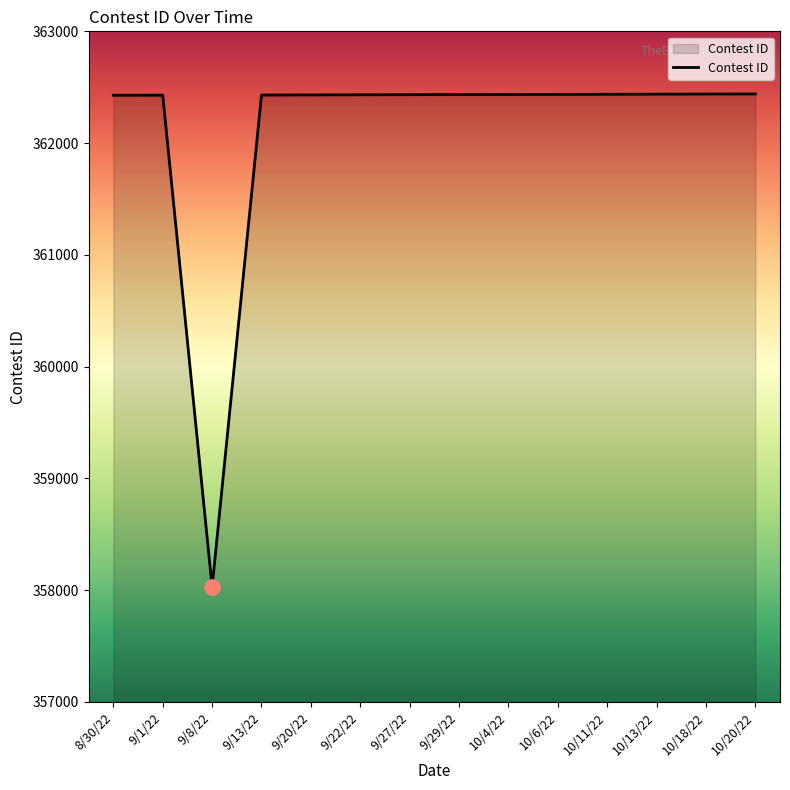

Approximately how many times larger is the value at 9/27/22 compared to 10/6/22?

1.0